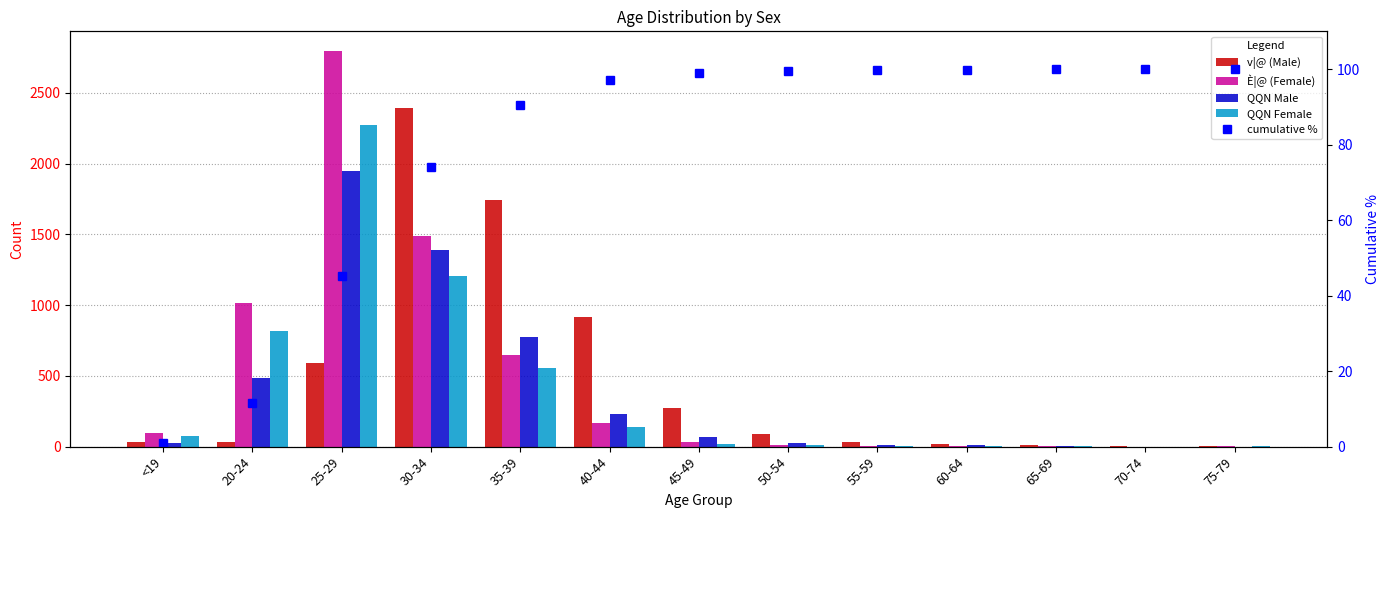

What is the label of the 5th bar from the left?

35-39